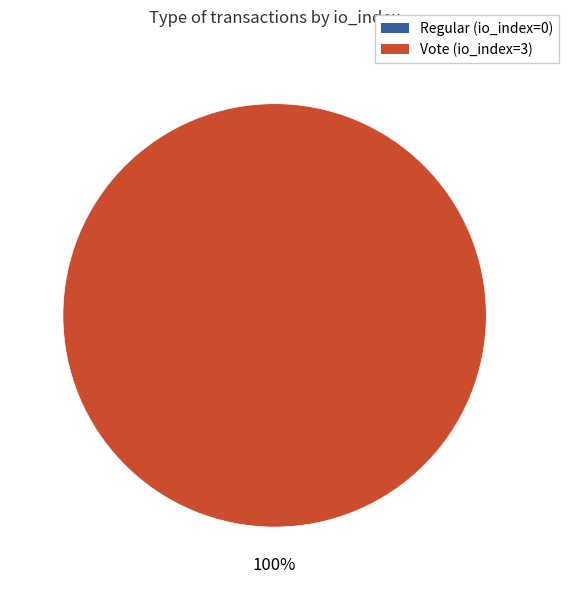

What is the smallest slice in the pie chart?

Regular (io_index=0)